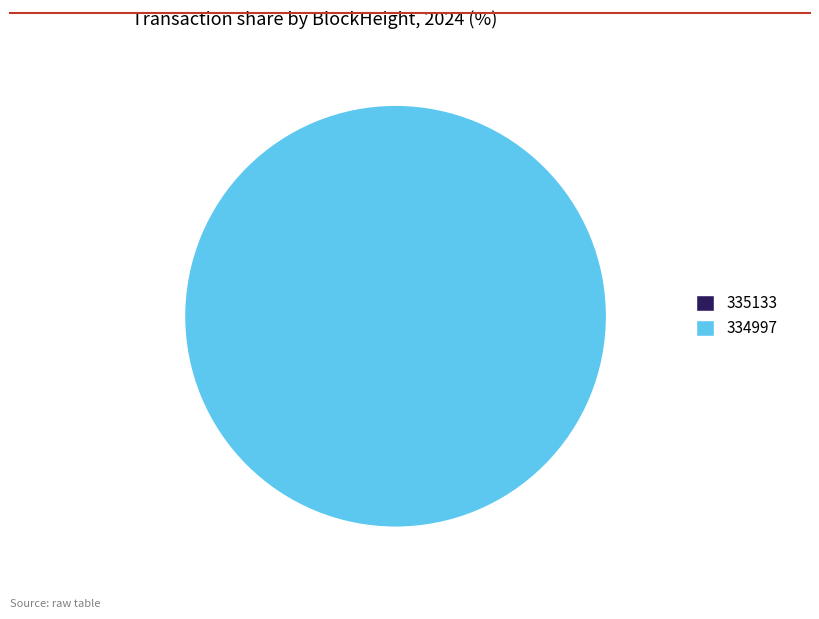

Rank the categories by value from lowest to highest.

335133, 334997